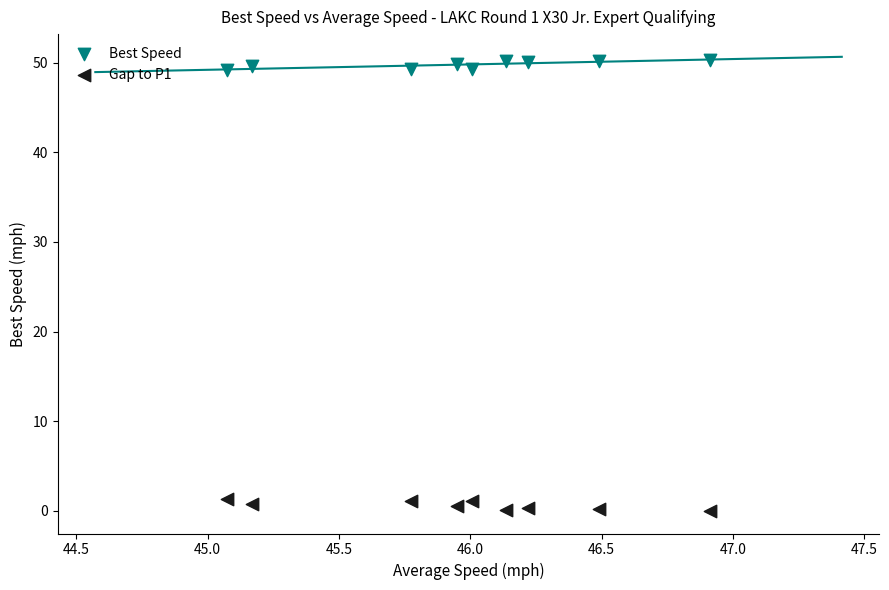

Across all data points, what is the range of Y values (max minus min)?

50.3